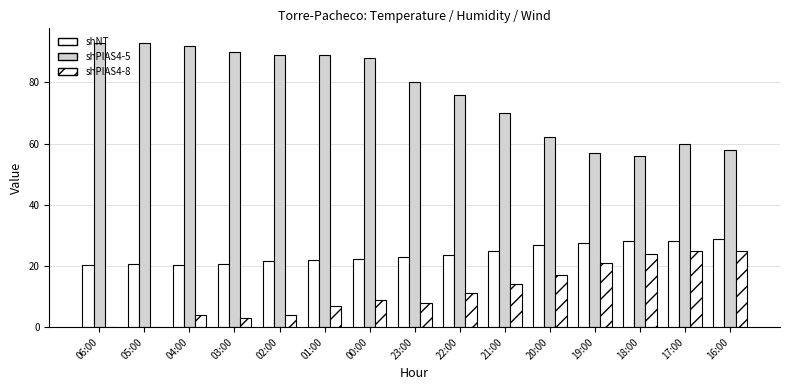

Are the bars grouped side by side (vs. stacked)?

Yes